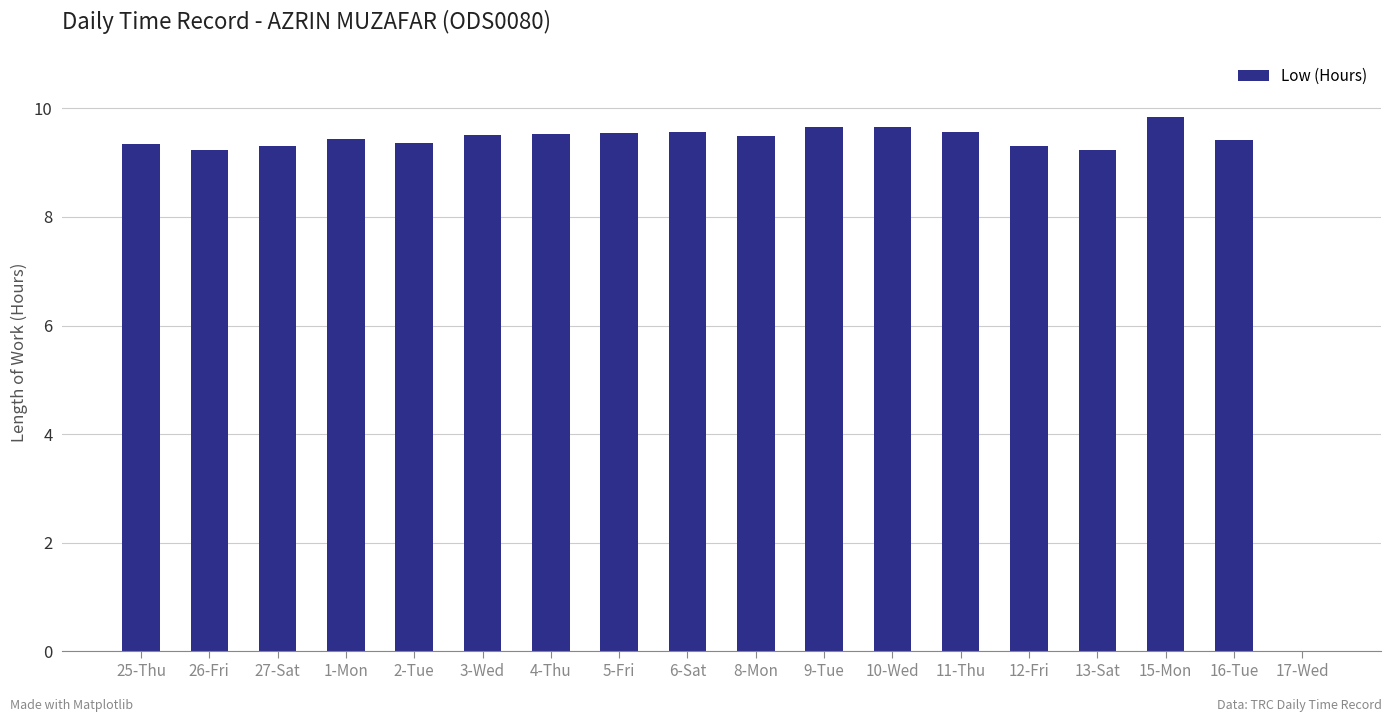

What is the difference between the values at 16-Tue and 13-Sat?

0.2